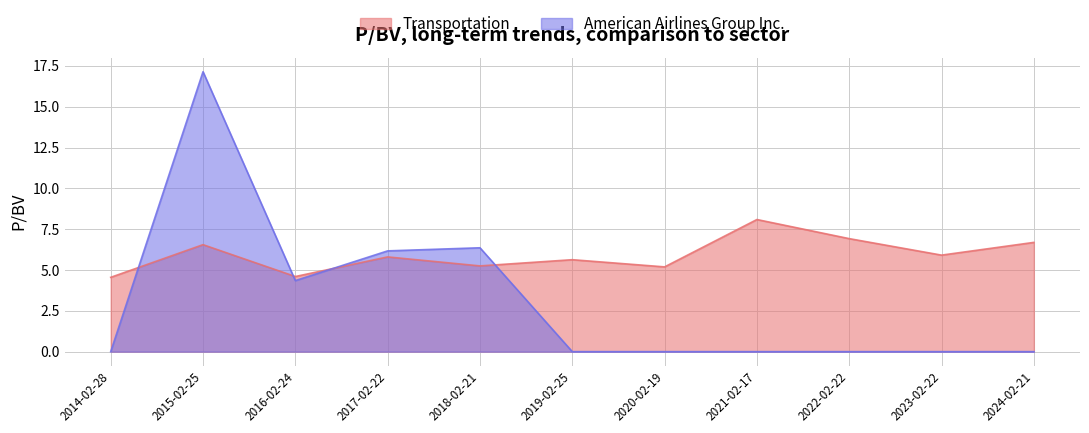

What position from the left is 2021-02-17?

8